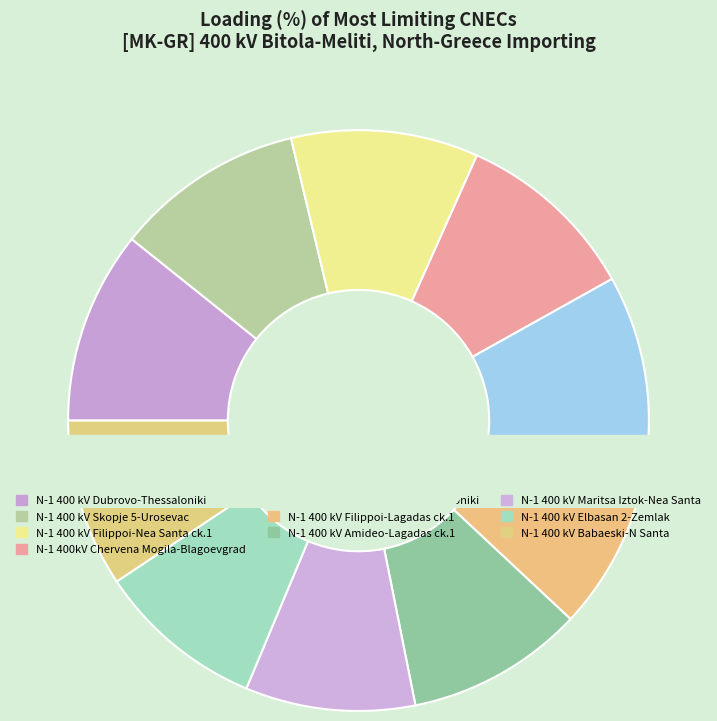

To the nearest percent, what is the average slice percentage?

10%